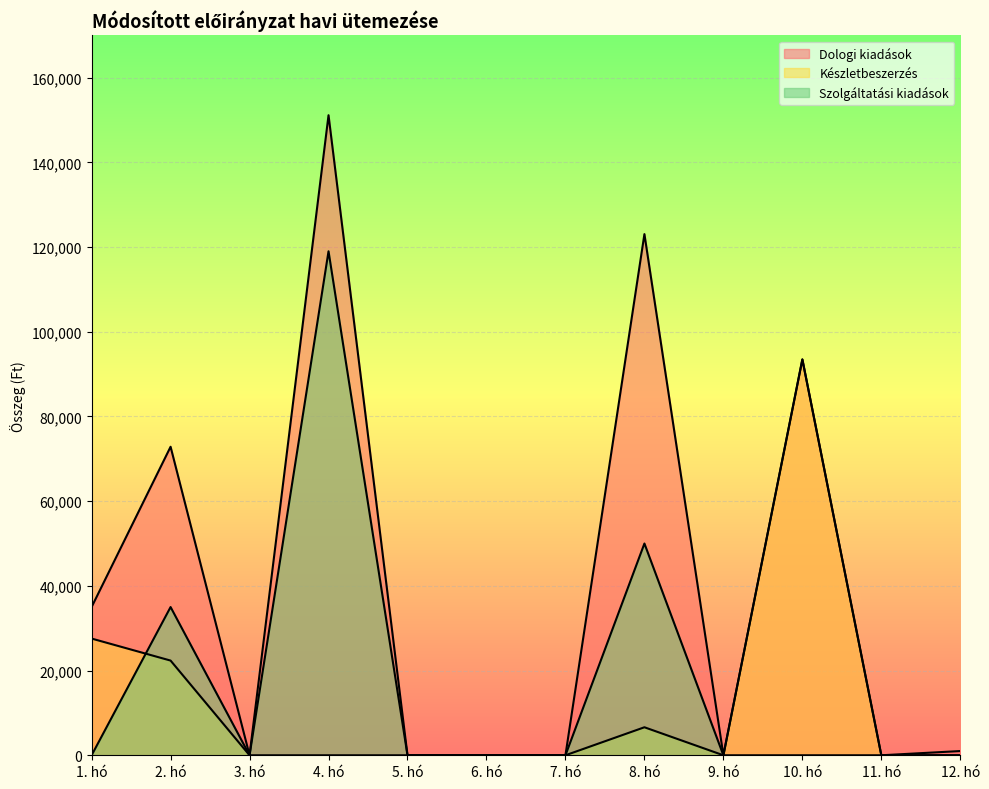

List the series in order of their overall mean, highest first.

Dologi kiadások, Szolgáltatási kiadások, Készletbeszerzés